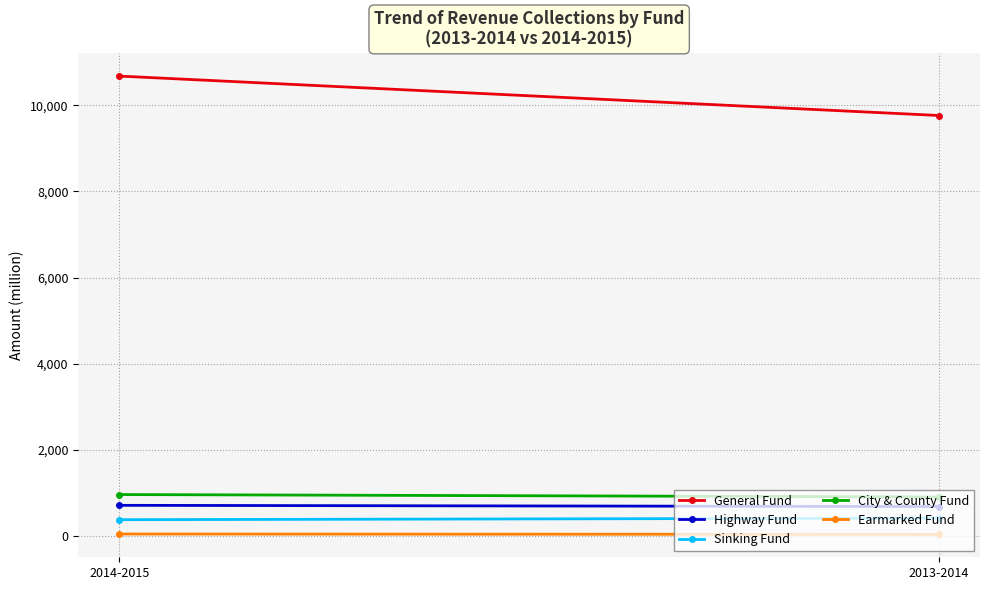

At 2013-2014, list the series in order from largest to smallest.

General Fund, City & County Fund, Highway Fund, Sinking Fund, Earmarked Fund